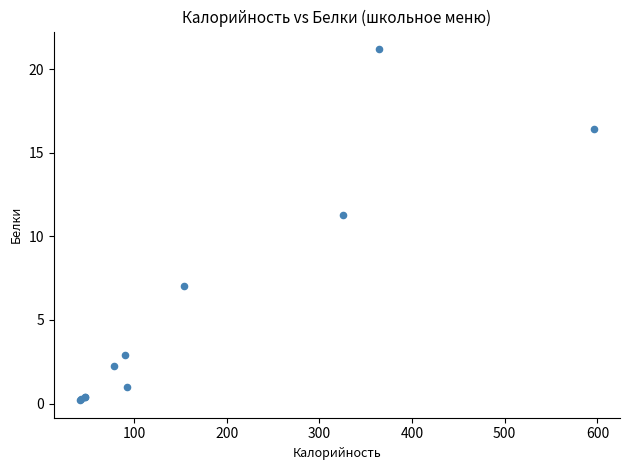

What Y value in the scatter plot is closest to 10?

11.3